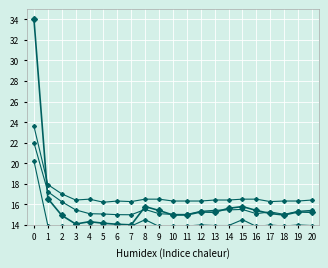

What is the highest value of the LB2 series?

23.6